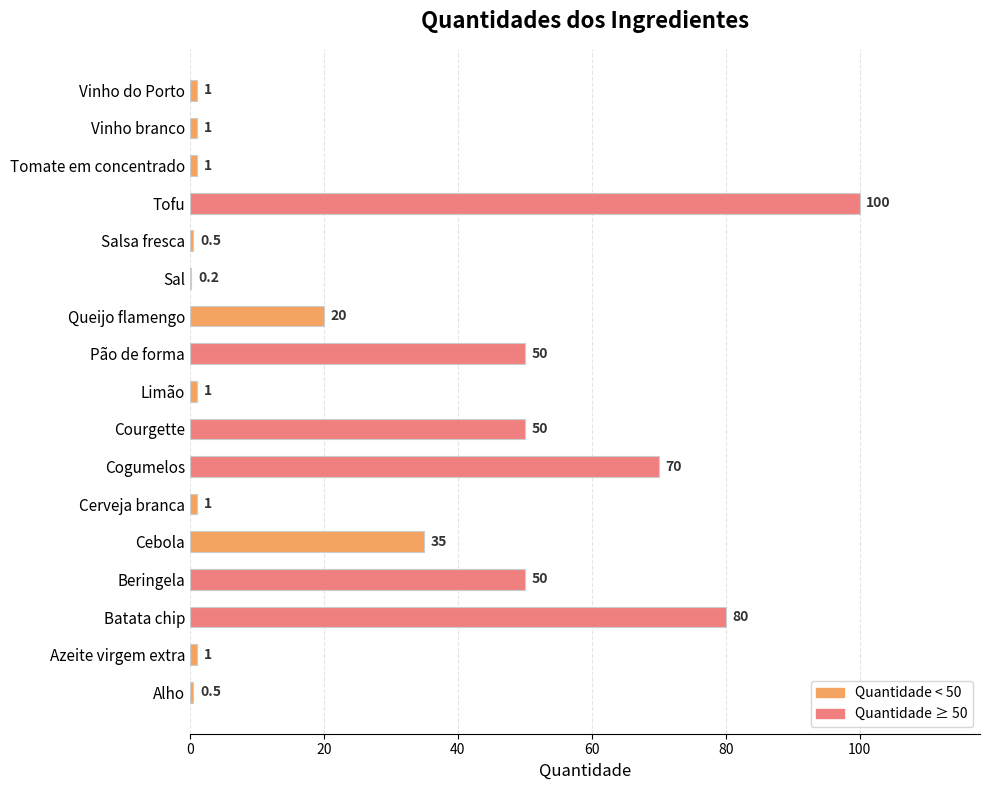

Approximately how many times larger is the value at Vinho do Porto compared to Vinho branco?

1.0